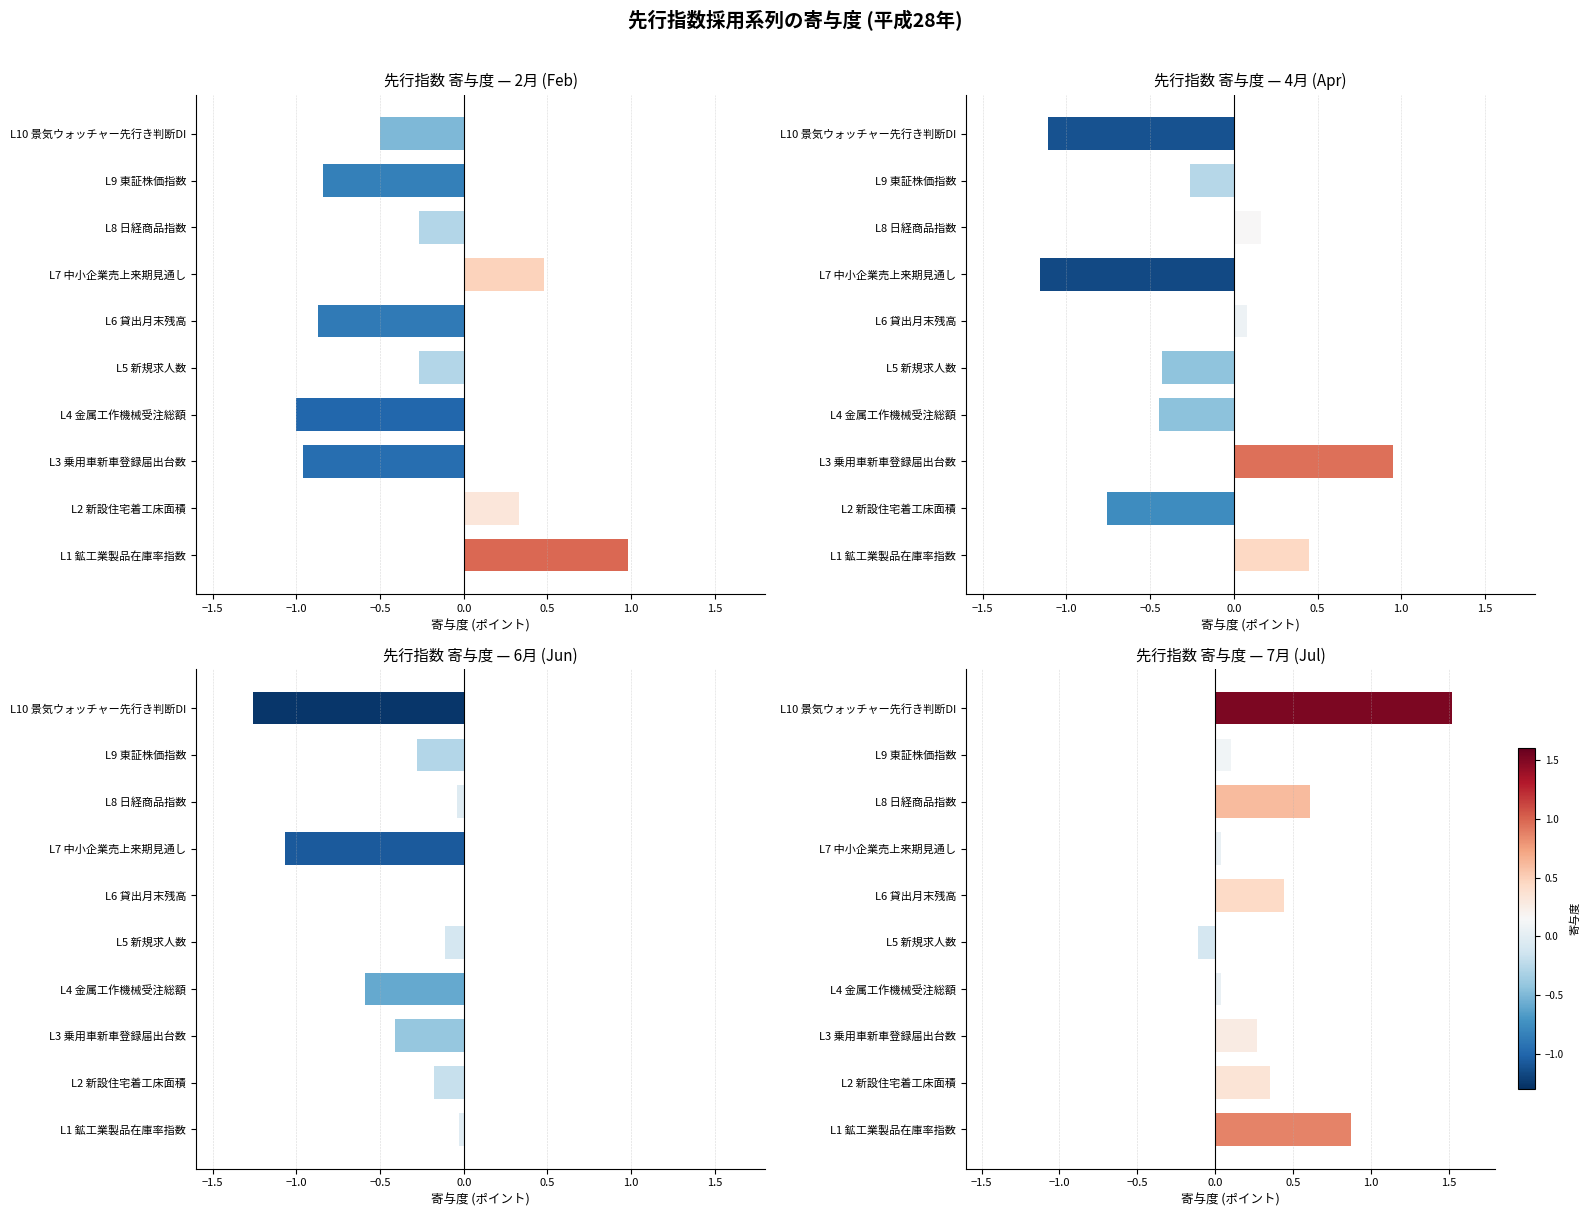

What are all the series names shown in the legend?

2月 (Feb), 4月 (Apr), 6月 (Jun), 7月 (Jul)